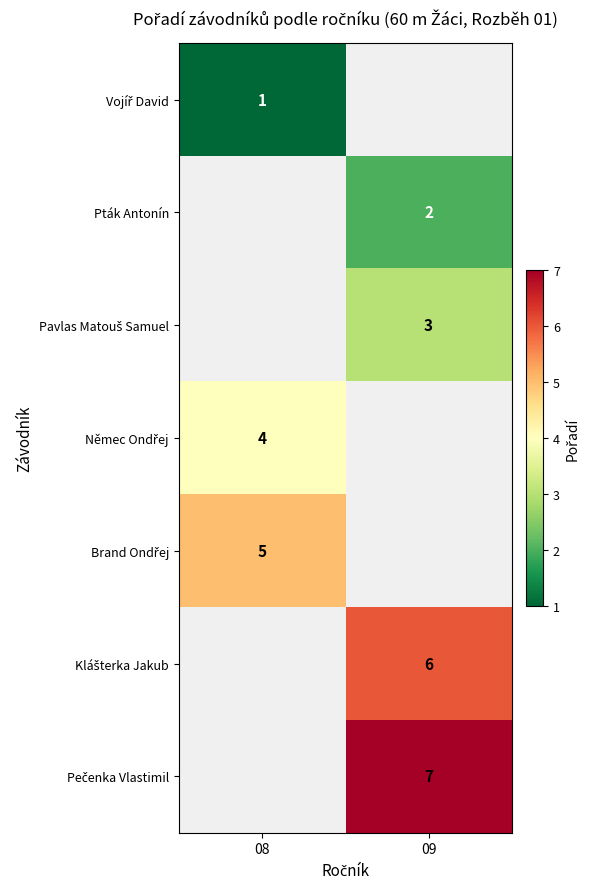

At how many categories does at least one series exceed 1?

2